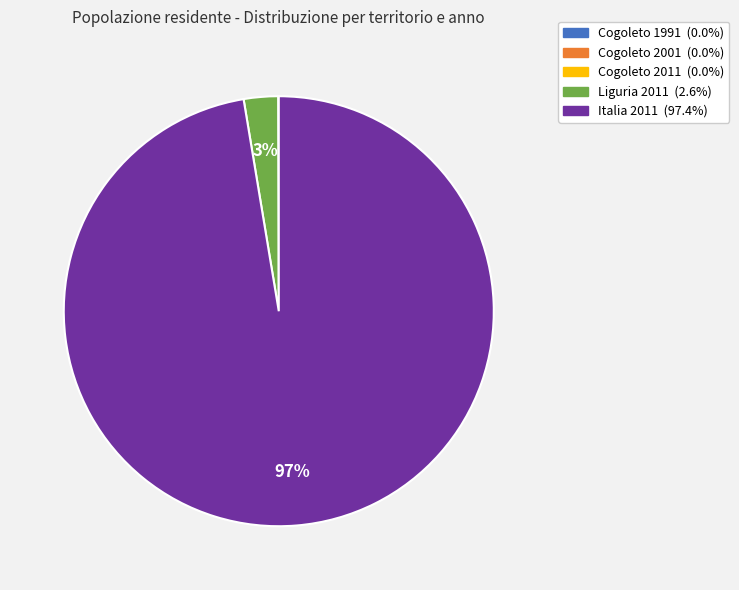

Is there any slice that represents more than half of the pie?

Yes